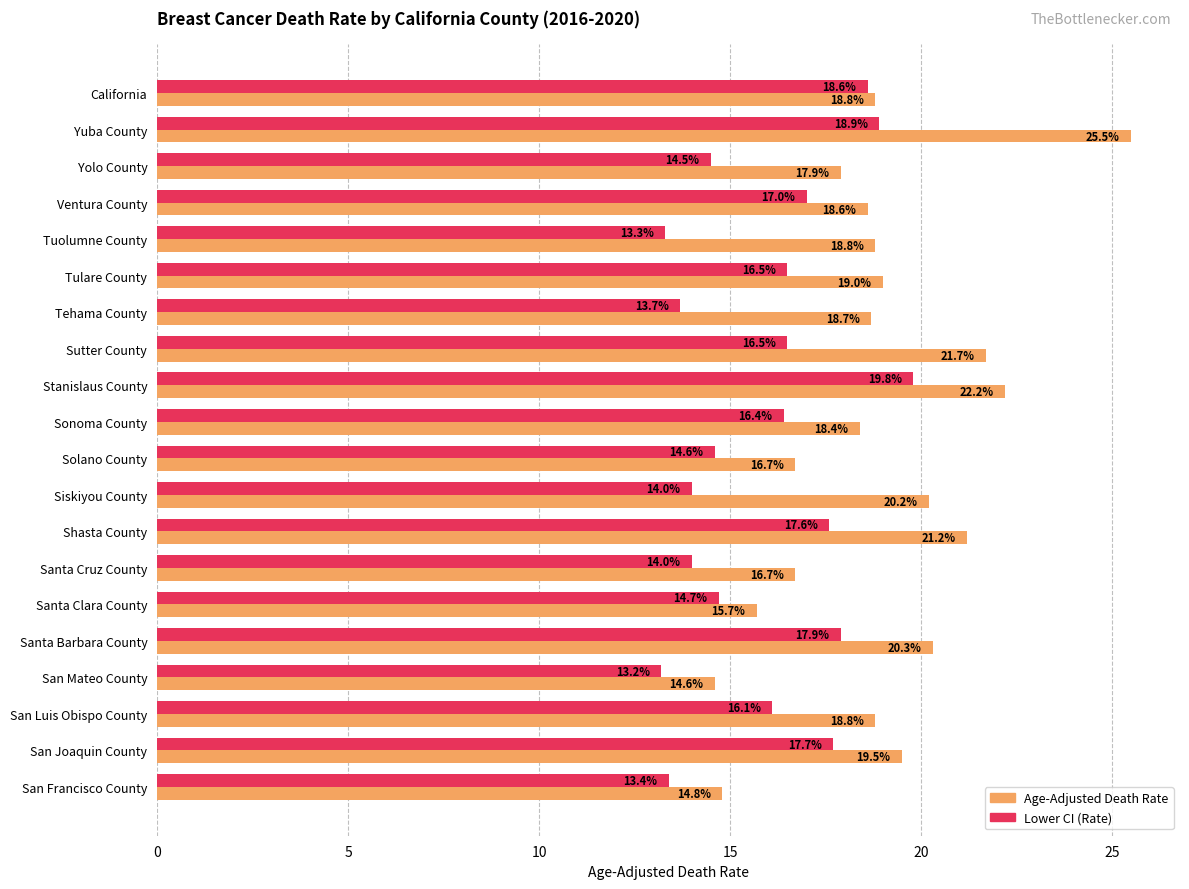

Which series has the widest spread of values?

Age-Adjusted Death Rate